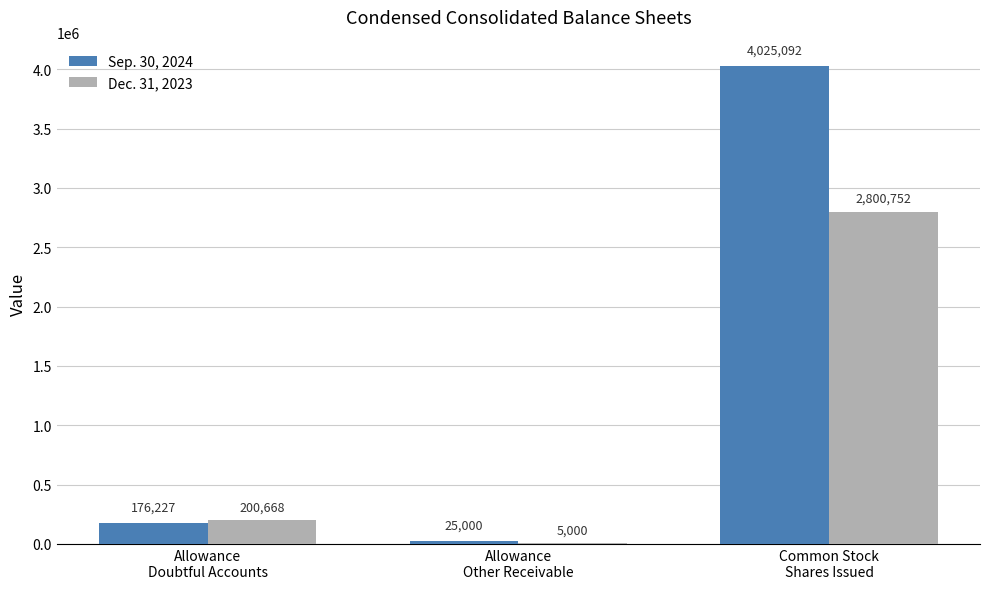

Which series has the largest total across all categories?

Sep. 30, 2024